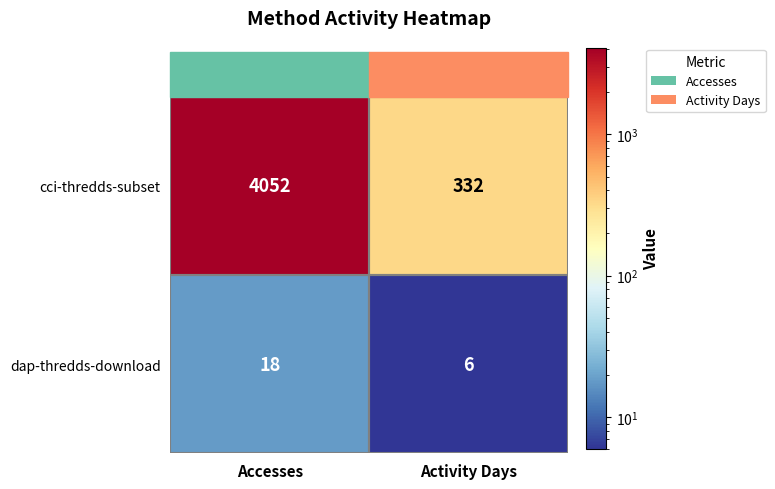

What is the difference between the dap-thredds-download values at Accesses and Activity Days?

12